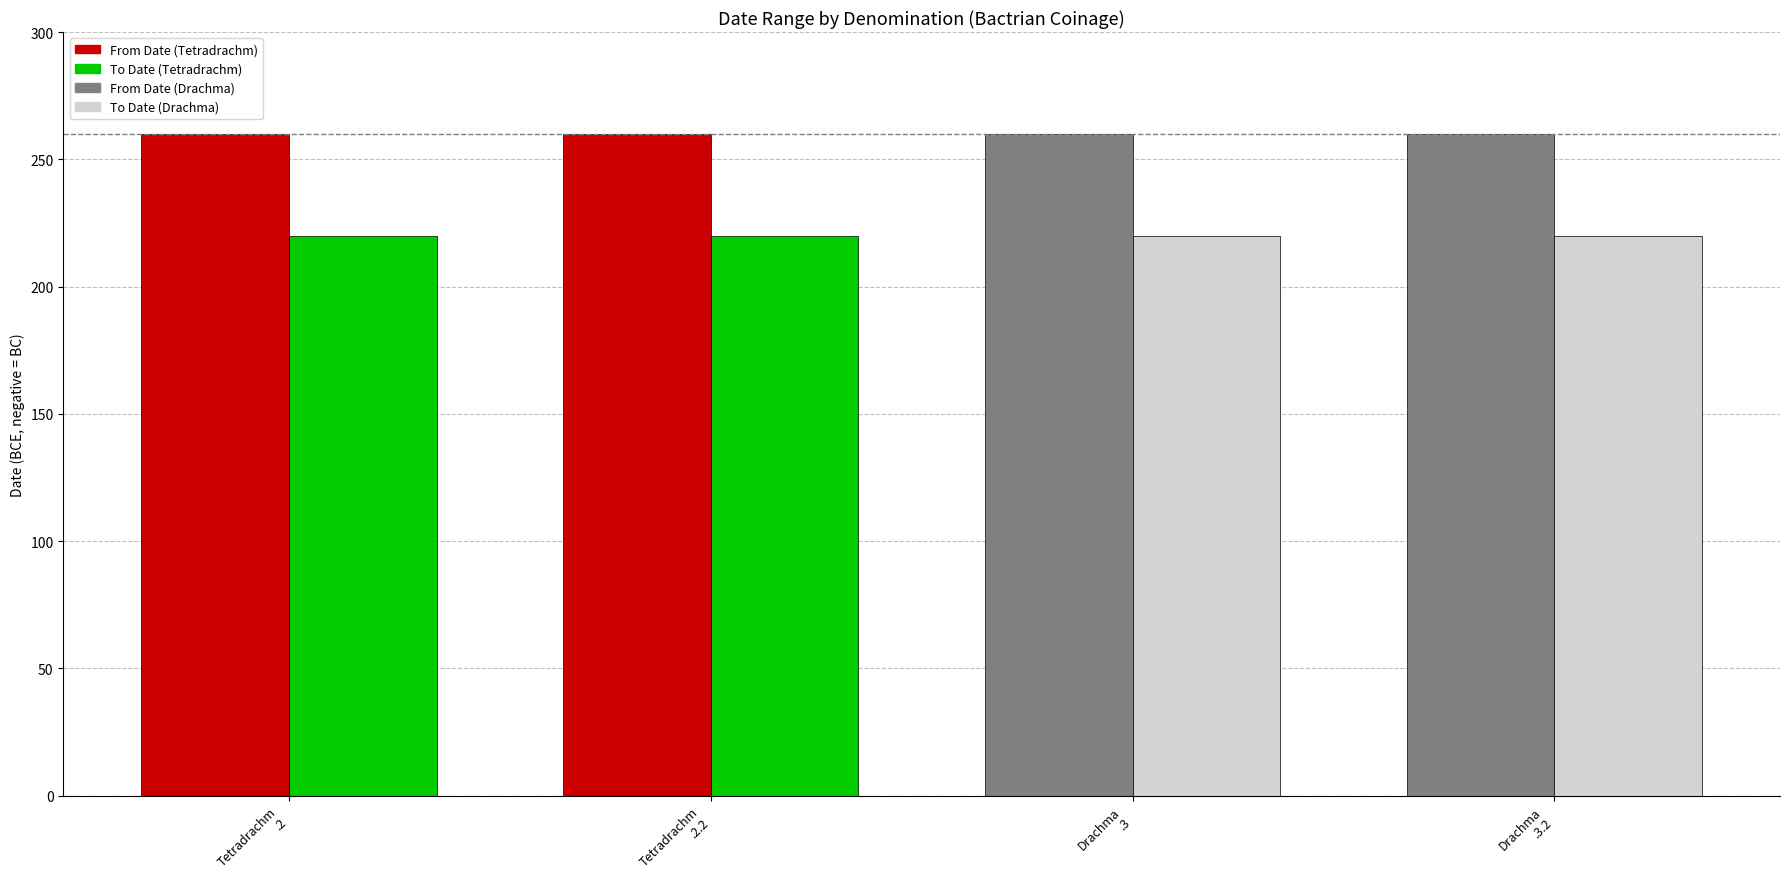

What is the smallest value displayed?

220